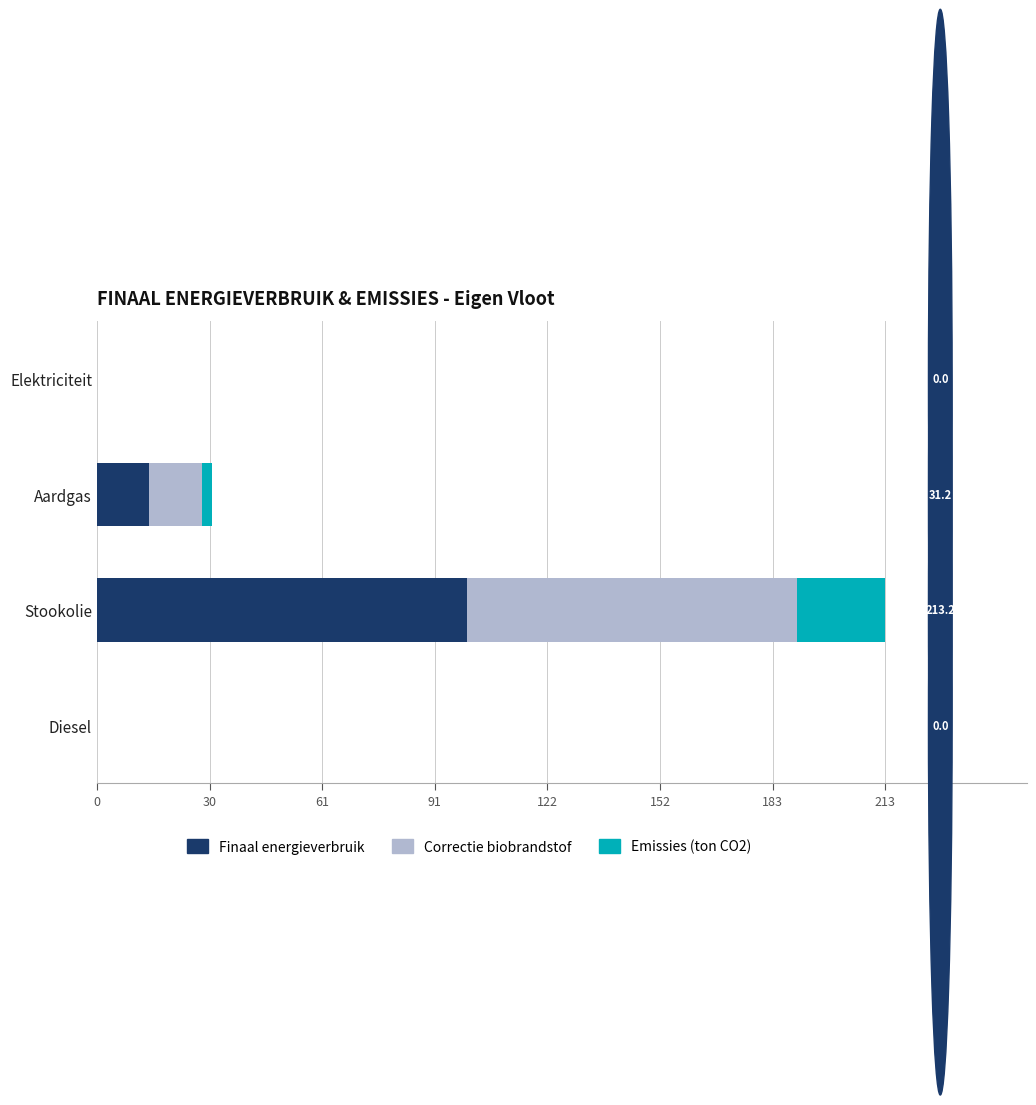

The value of Finaal energieverbruik at Diesel is 0.0. True or false?

True